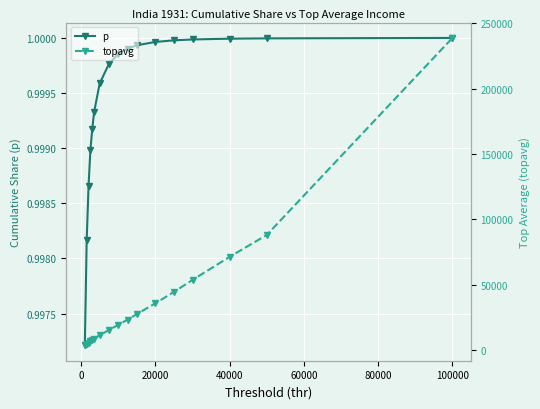

True or false: p has more than 0 points higher than both neighbors.

False